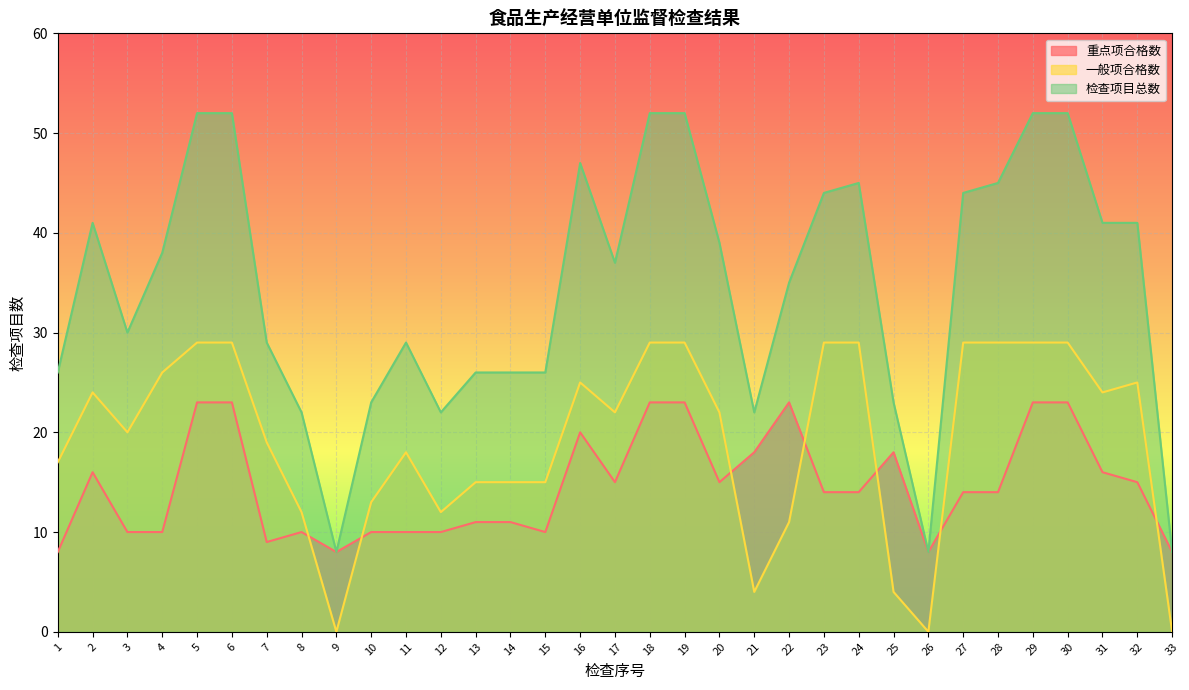

What is the value of the 重点项合格数 point at the 9th from the left?

8